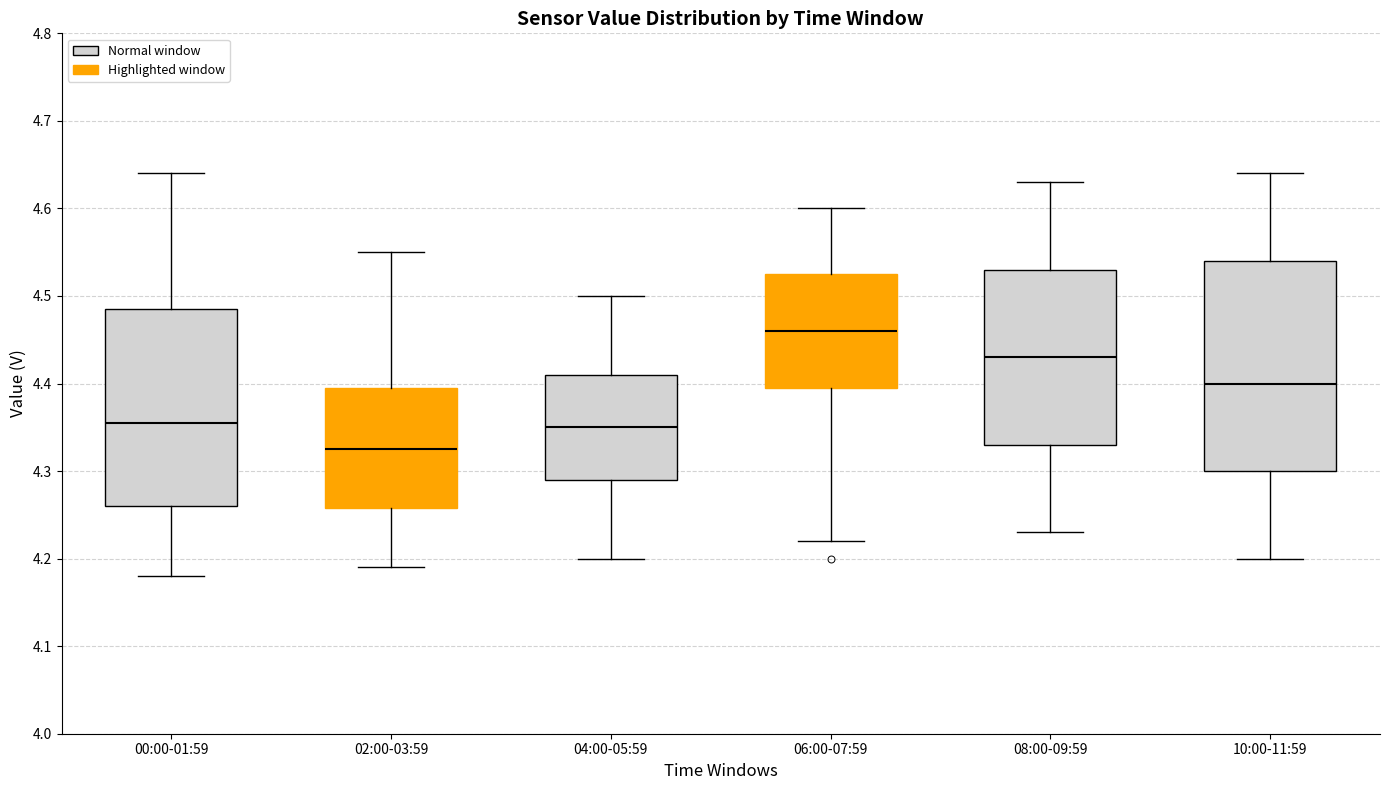

Which box has the highest median line?

06:00-07:59